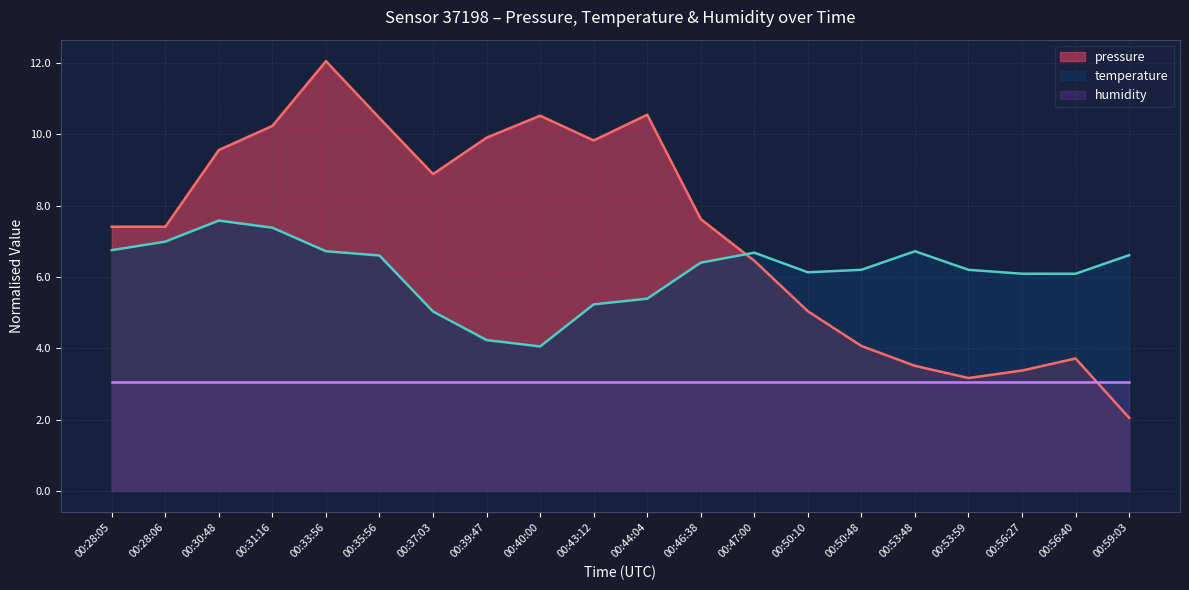

Which series has the widest spread of values?

pressure